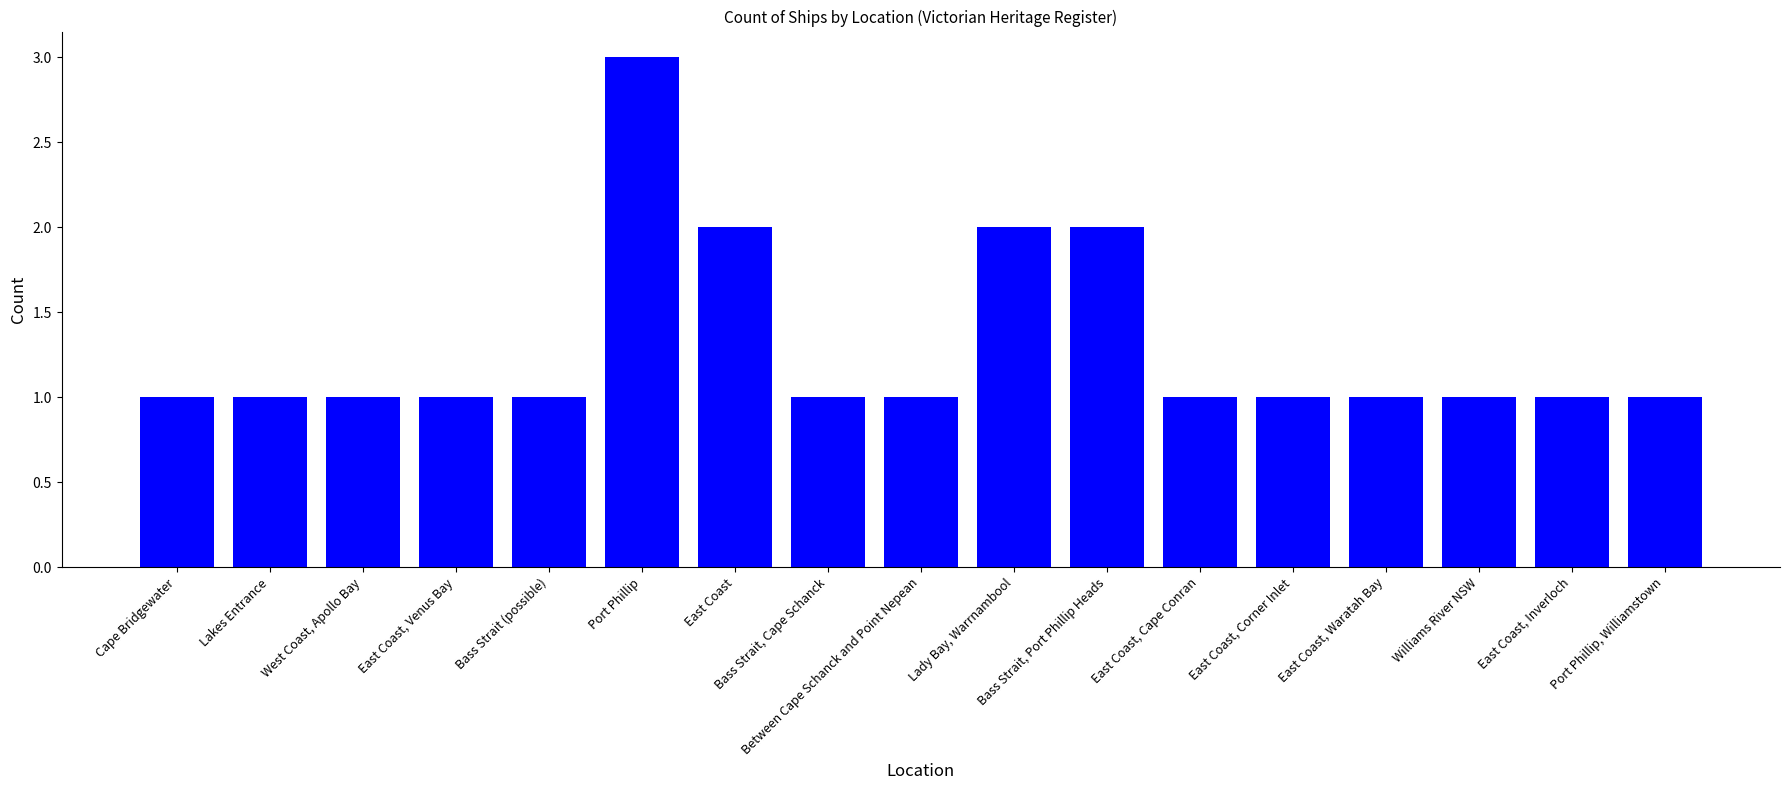

What is the maximum value shown in the chart?

3